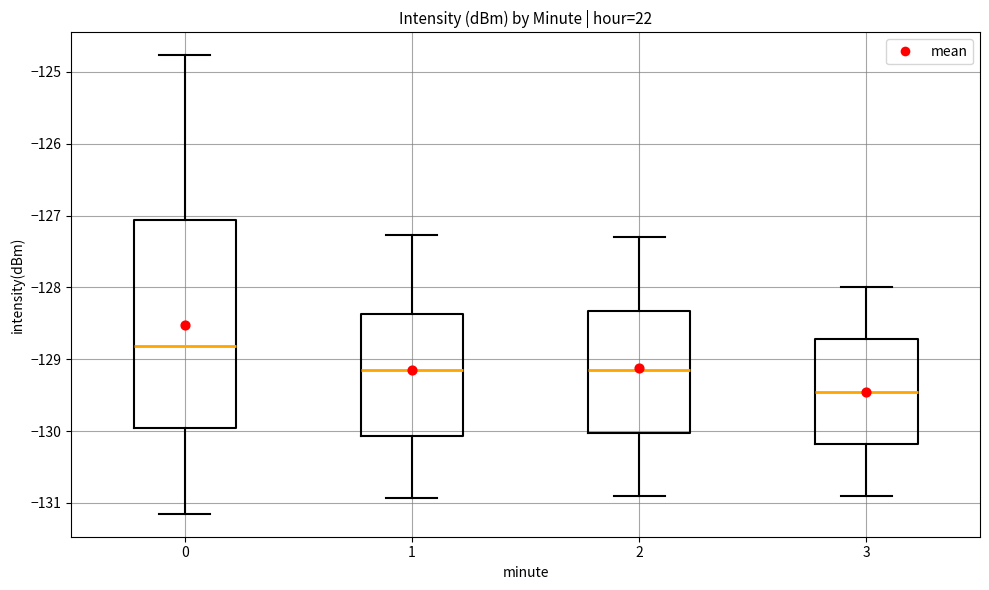

Reading left to right, transcribe this box plot: for each box, give where its median line is, the range the box spans, and where its two whiskers end, as read against the y-axis. The values are not printed on the chart, so give them approximately, as read against the axis.

0: median -128.8, box -130.0 to -127.1, whiskers -131.2 to -124.8
1: median -129.1, box -130.1 to -128.4, whiskers -130.9 to -127.3
2: median -129.1, box -130.0 to -128.3, whiskers -130.9 to -127.3
3: median -129.4, box -130.2 to -128.7, whiskers -130.9 to -128.0